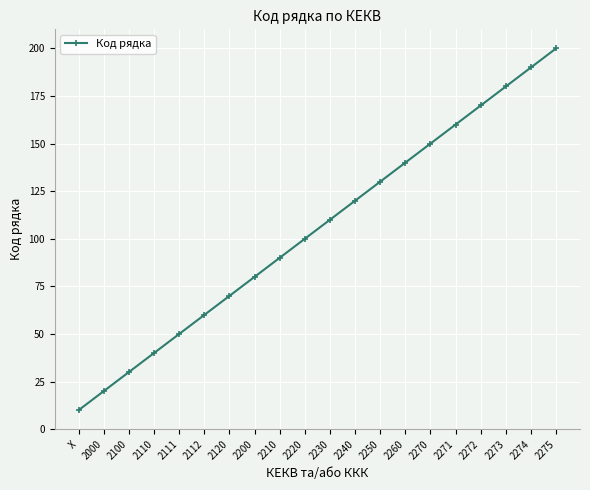

Rank the categories by value from highest to lowest.

2275, 2274, 2273, 2272, 2271, 2270, 2260, 2250, 2240, 2230, 2220, 2210, 2200, 2120, 2112, 2111, 2110, 2100, 2000, X